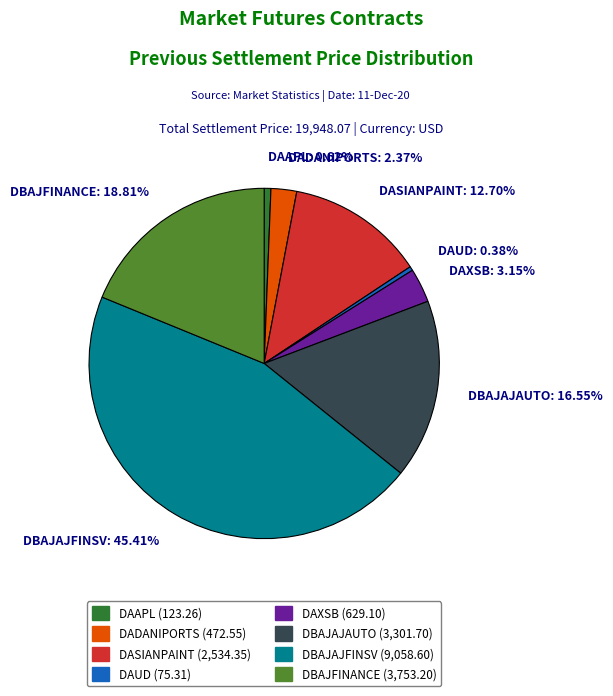

Is there any slice that represents more than half of the pie?

No